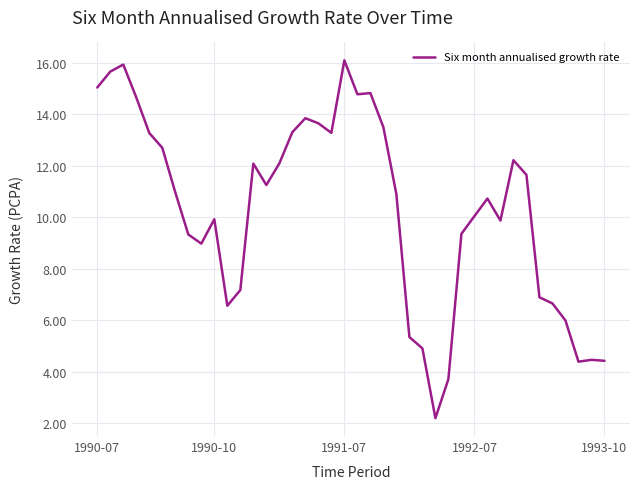

What is the smallest value displayed?

2.2